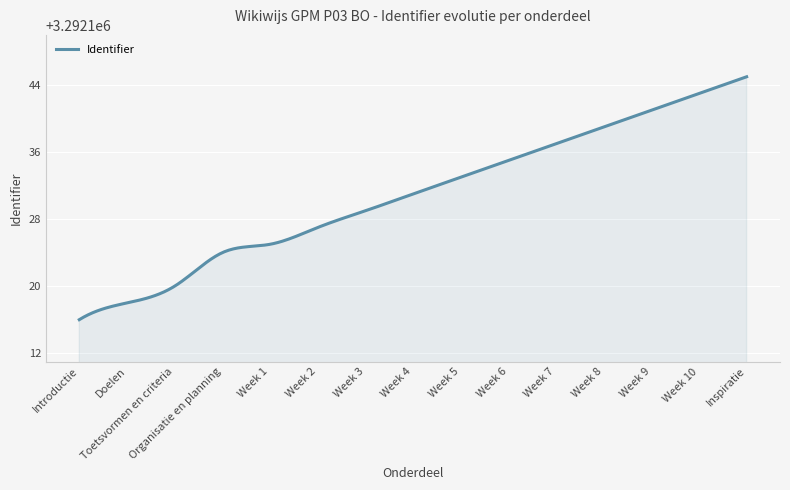

What is the maximum value shown in the chart?

3292145.0